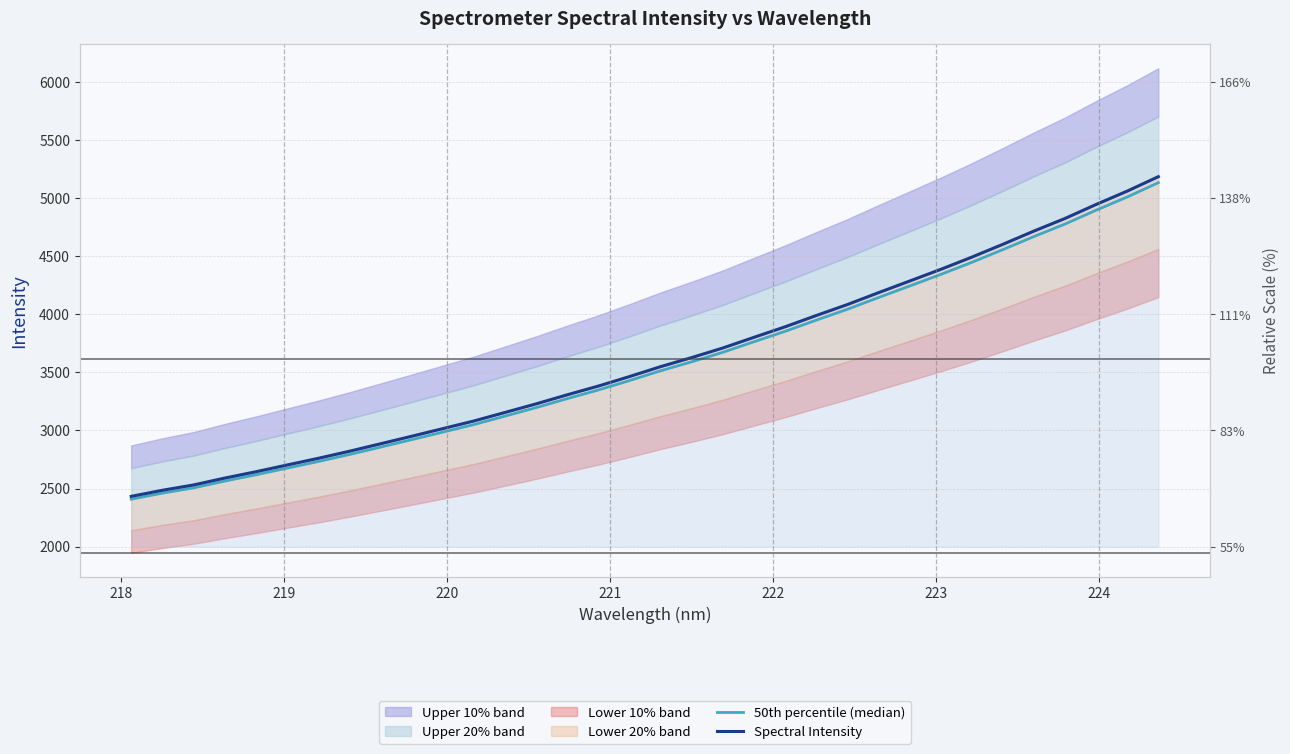

True or false: Spectral Intensity and 50th percentile (median) cross at least once.

False